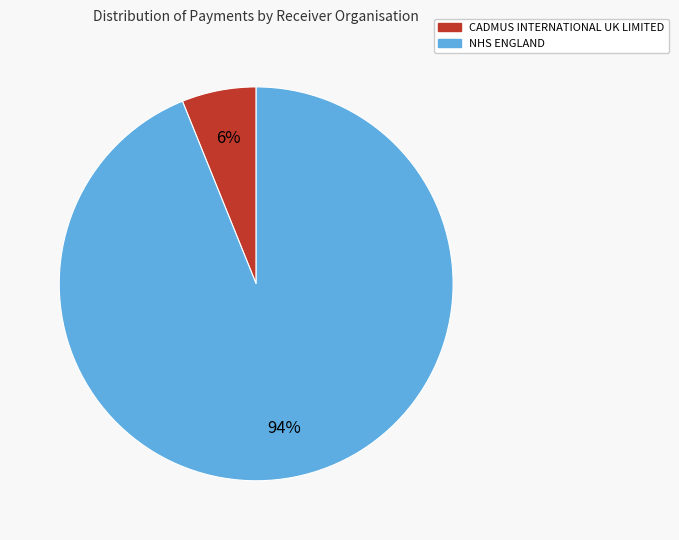

To the nearest percent, what is the average slice percentage?

50%